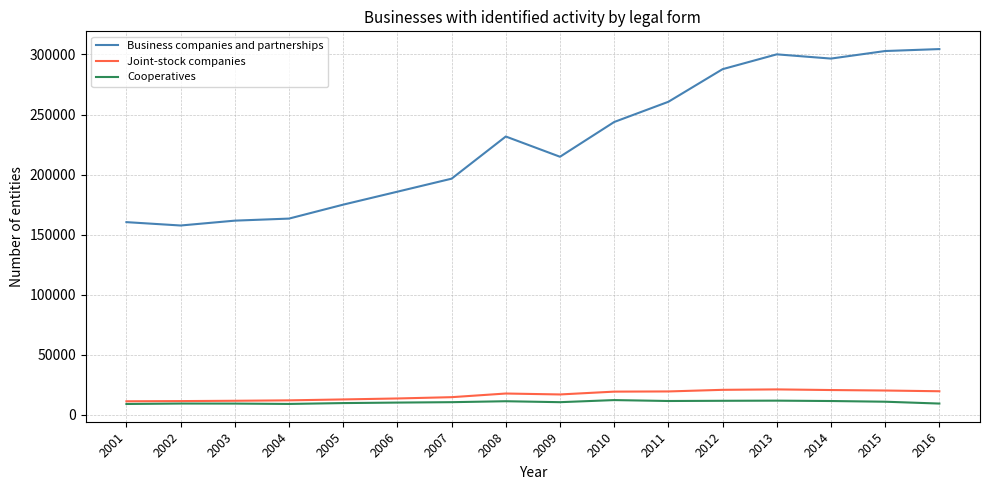

How many distinct data groups are displayed?

3